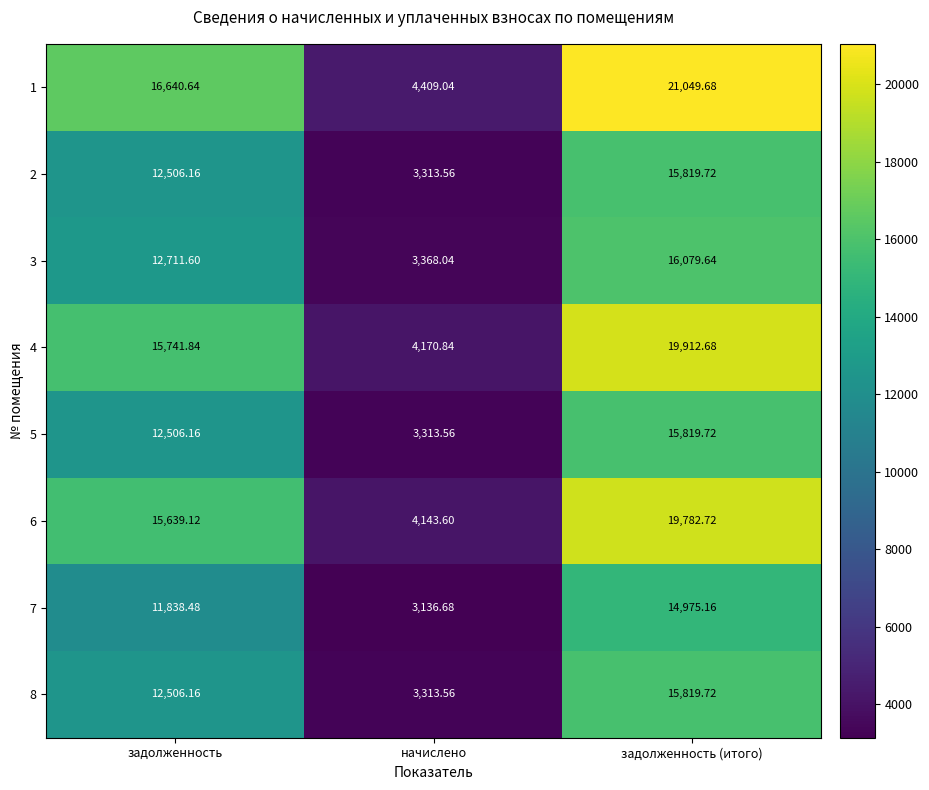

Is the value of 5 at задолженность (итого) greater than the value of 2 at начислено?

Yes